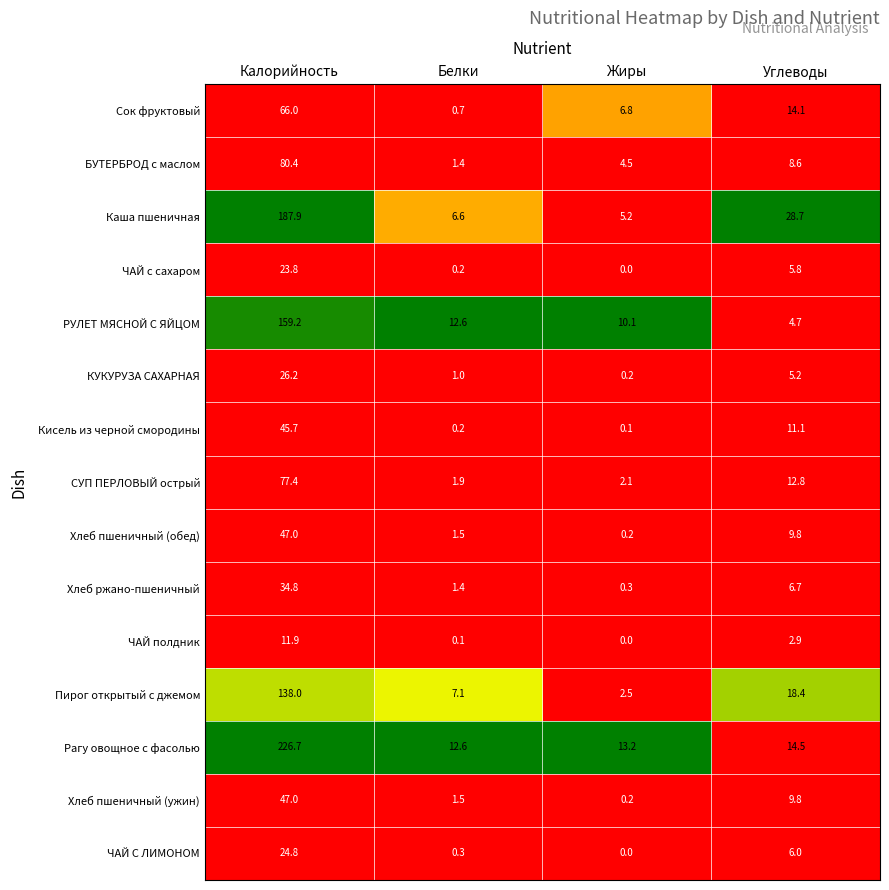

The ЧАЙ полдник series shows 0.0 at Жиры. True or false?

True